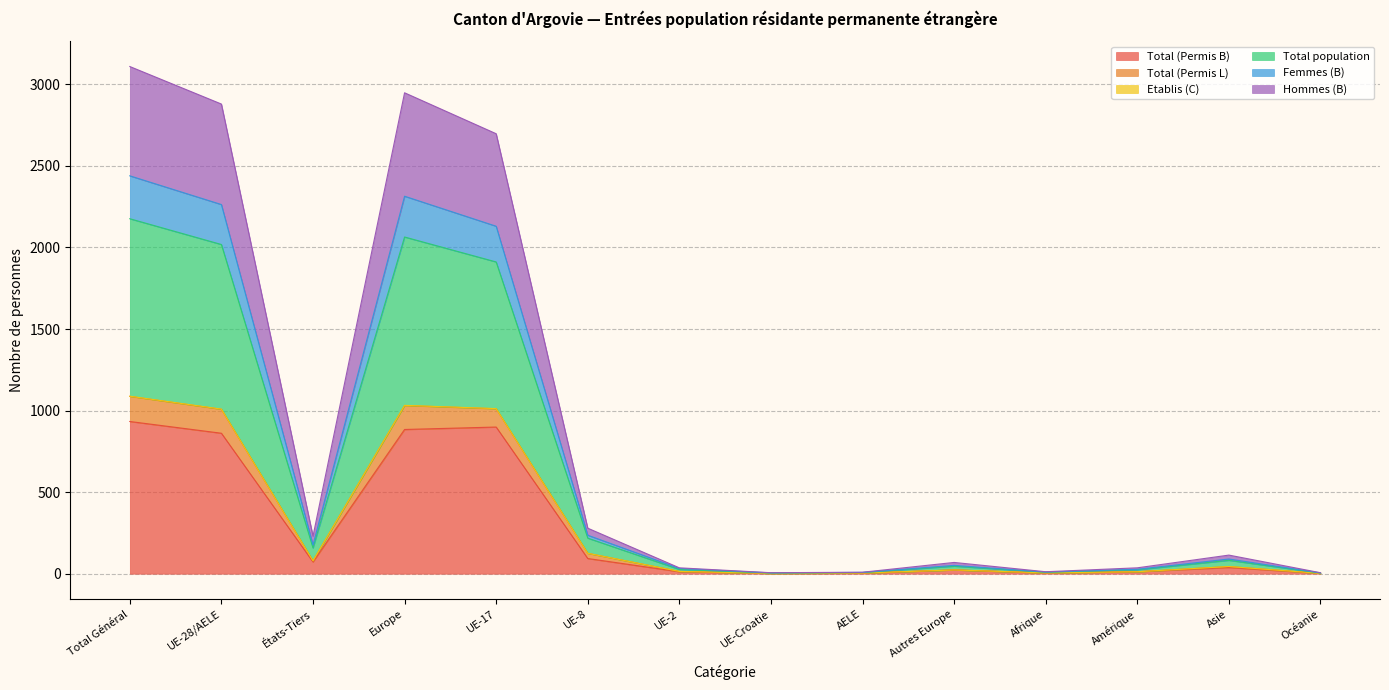

What is the difference between the highest and lowest values at Amérique?

24